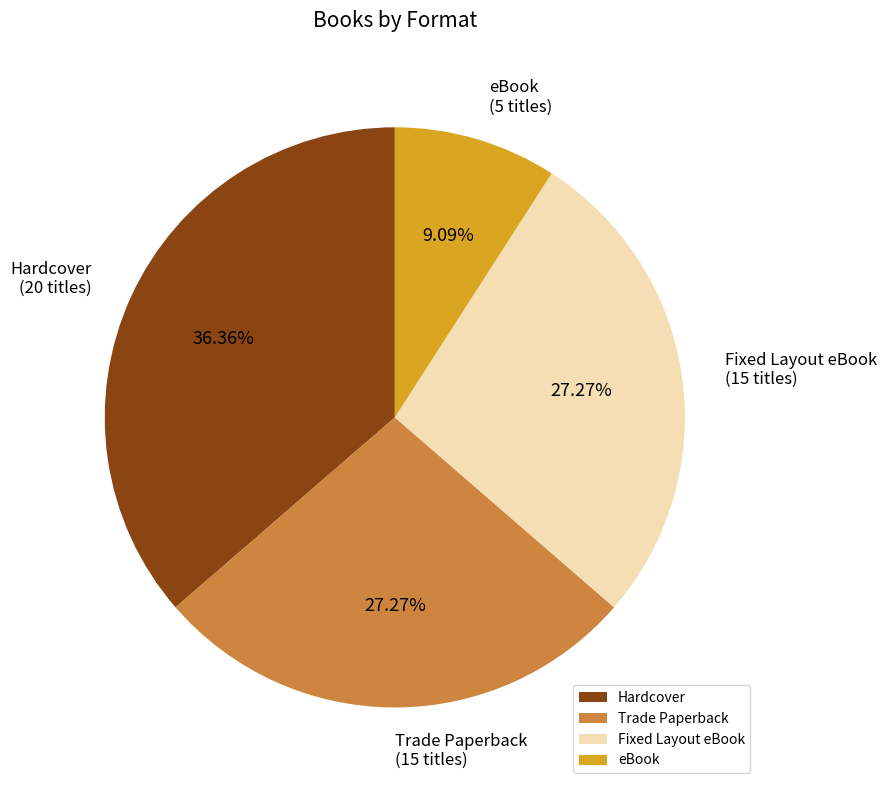

Between eBook and Hardcover, which is larger?

Hardcover